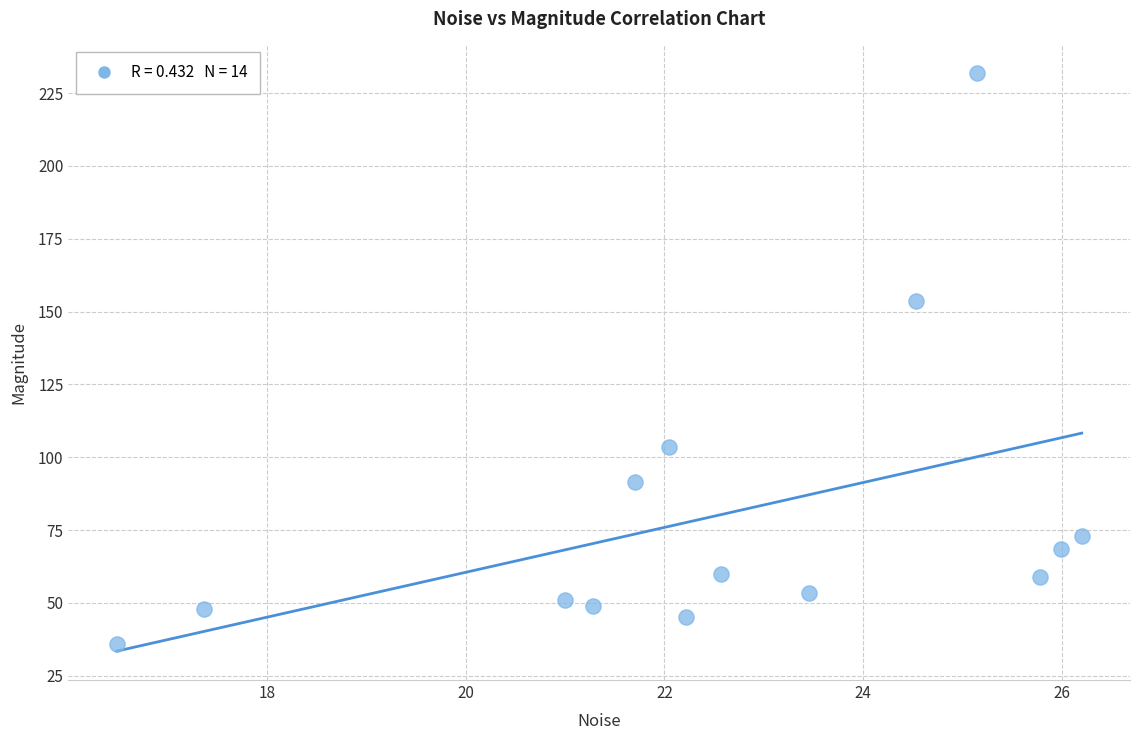

What is the range of X values (max minus min)?

9.7